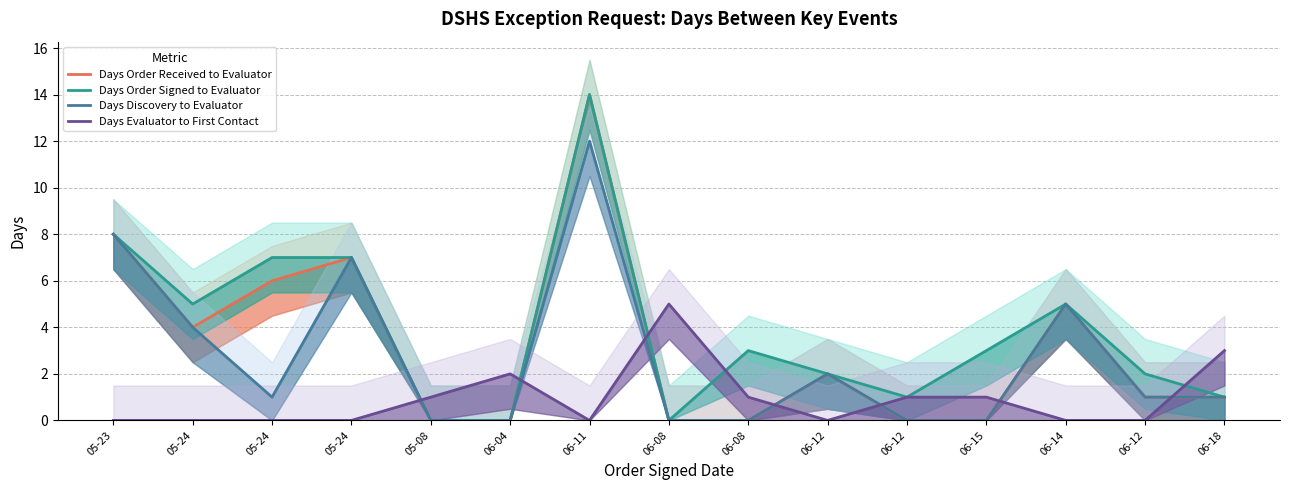

At which label is Days Discovery to Evaluator closest to 6?

05-24